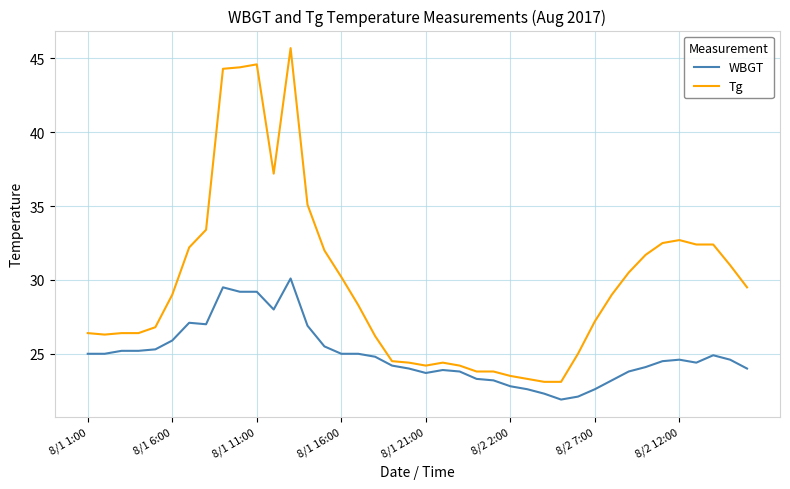

What is the sum of all WBGT values?

997.4